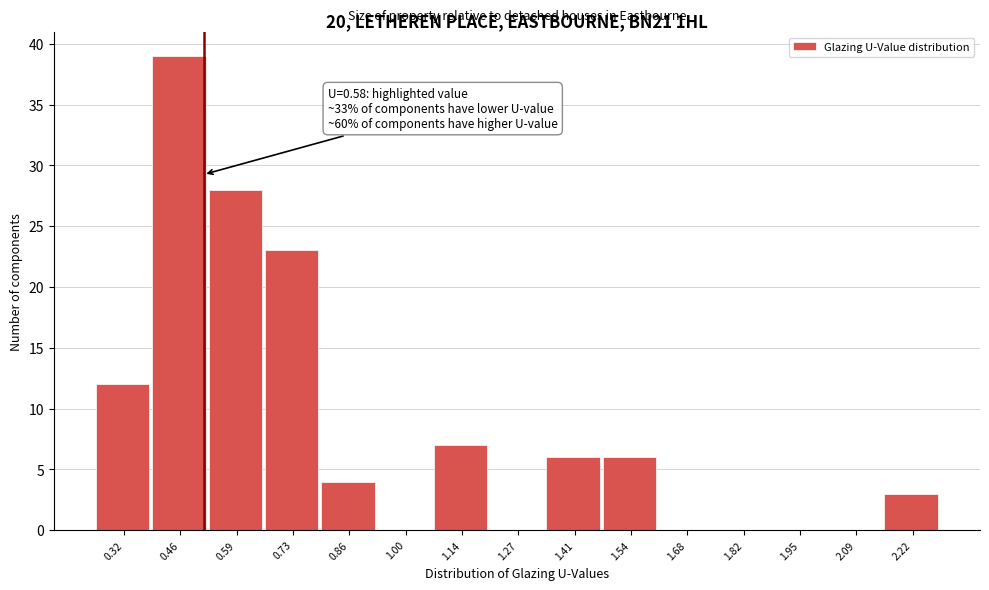

Reading left to right, transcribe all the data shown in this chart.

0.32=12	0.46=39	0.59=28	0.73=23	0.86=4	1.00=0	1.14=7	1.27=0	1.41=6	1.54=6	1.68=0	1.82=0	1.95=0	2.09=0	2.22=3